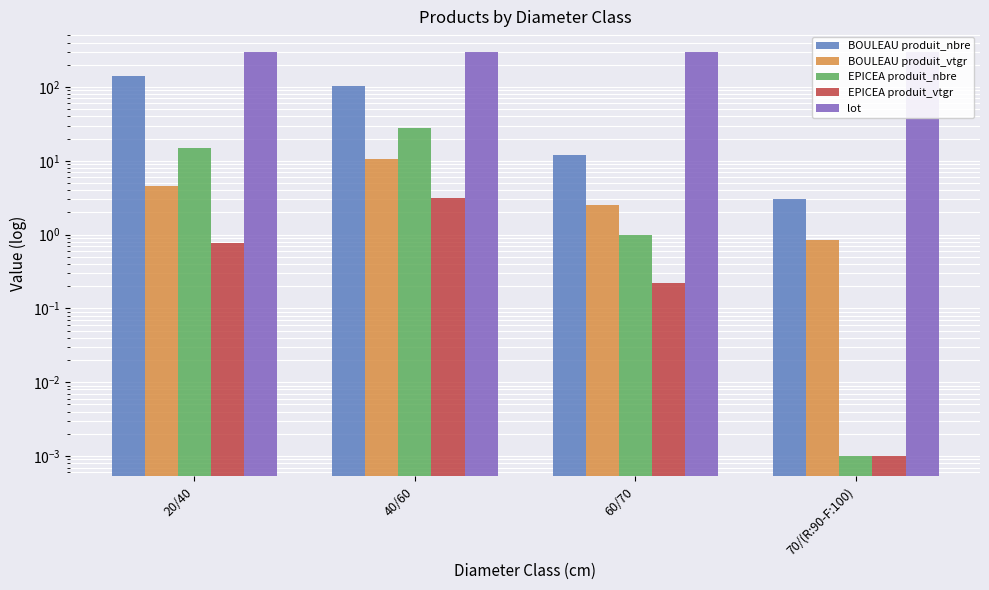

How many distinct data groups are displayed?

5